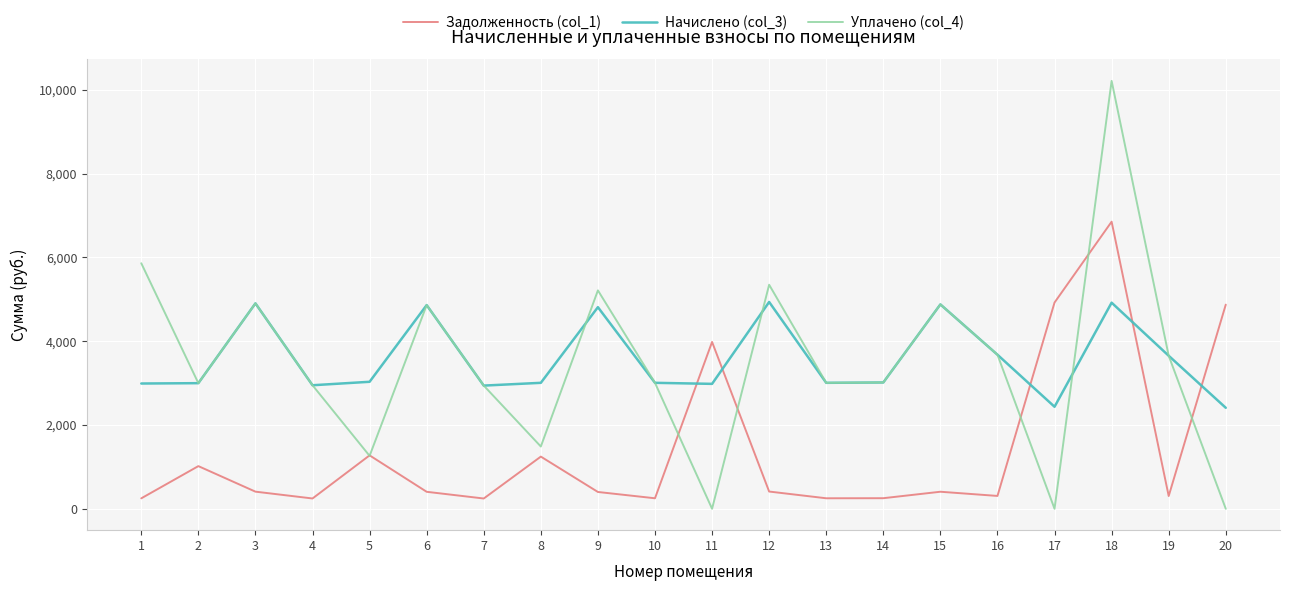

Which series has the widest spread of values?

Уплачено (col_4)